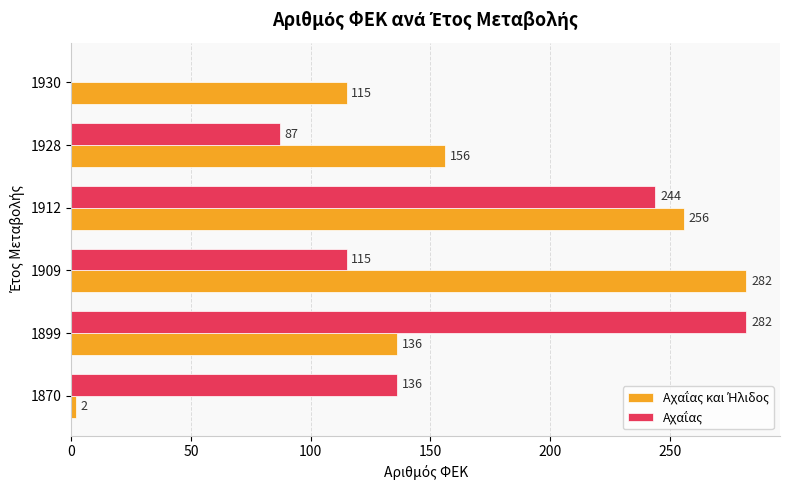

What is the greatest value displayed?

282